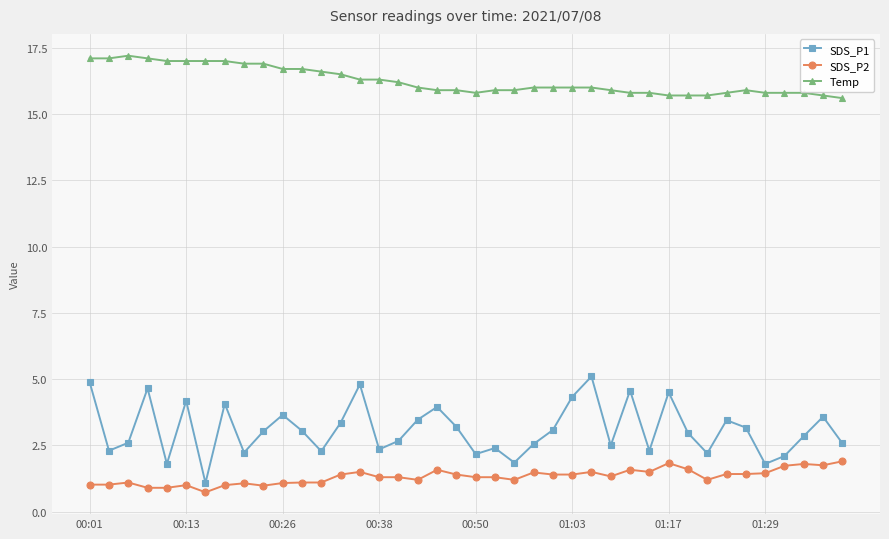

What is the sum of all Temp values?

650.0